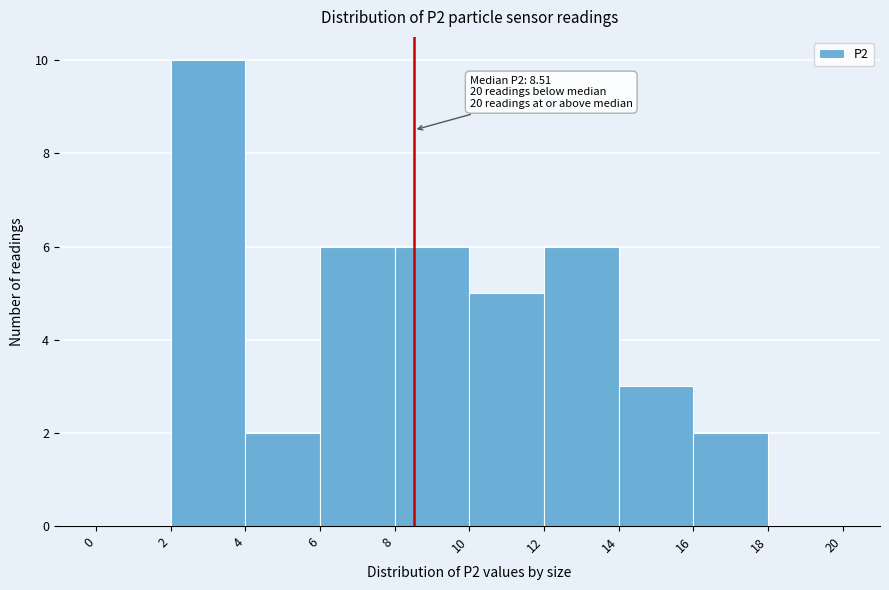

Over which range of the x-axis is the bar tallest?

2 to 4